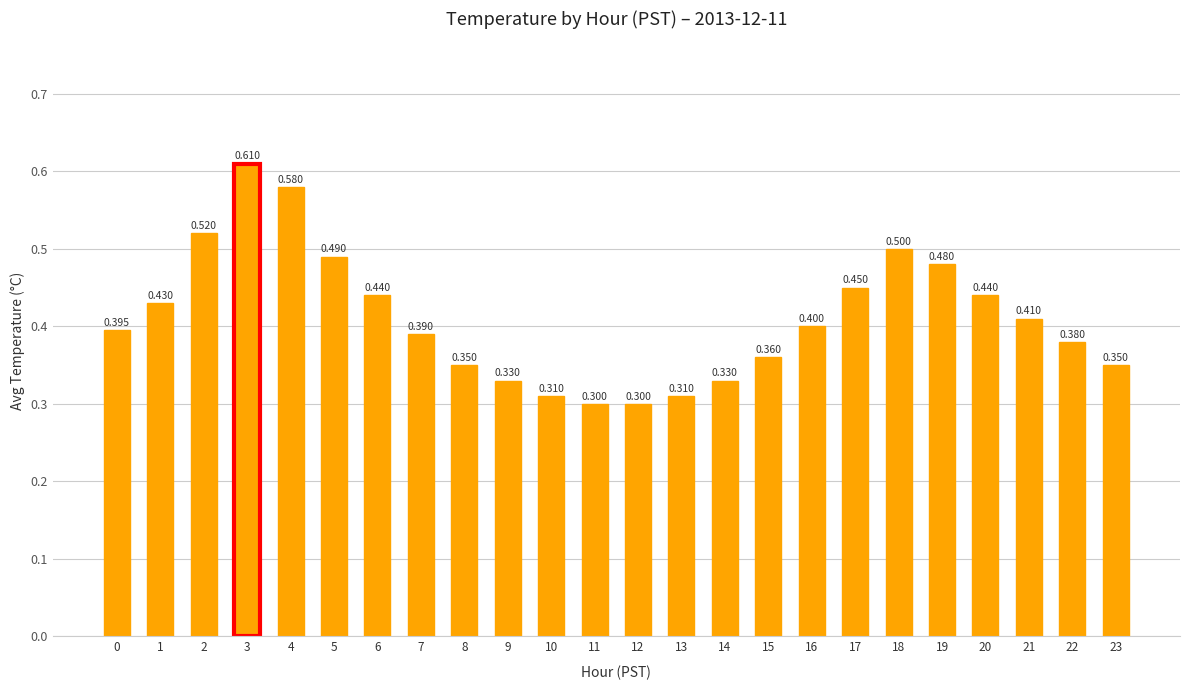

What is the difference between the second highest and second lowest values?

0.3